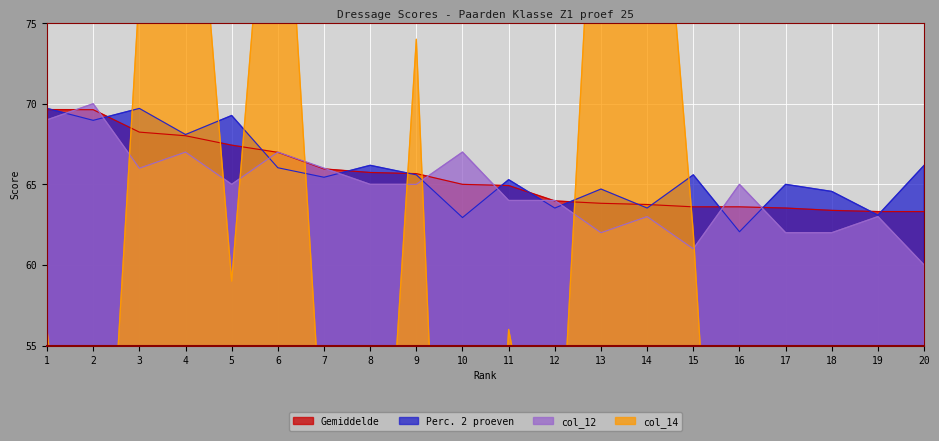

Which category has the highest value in the Gemiddelde series?

1